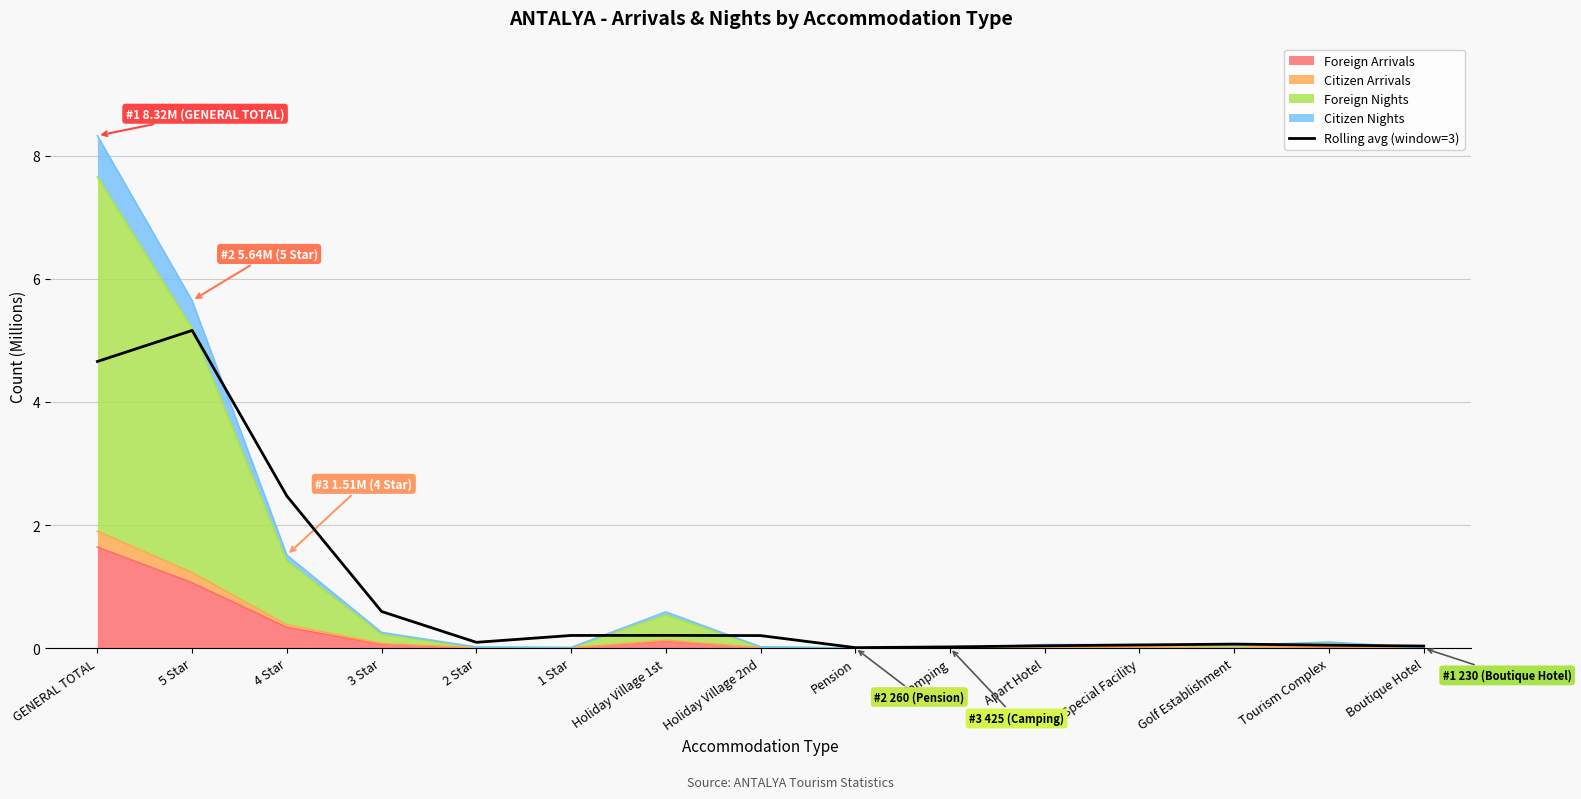

Reading left to right, transcribe all the data shown in this chart.

GENERAL TOTAL=4.7	5 Star=5.2	4 Star=2.5	3 Star=0.6	2 Star=0.1	1 Star=0.2	Holiday Village 1st=0.2	Holiday Village 2nd=0.2	Pension=0.0	Camping=0.0	Apart Hotel=0.0	Special Facility=0.1	Golf Establishment=0.1	Tourism Complex=0.0	Boutique Hotel=0.0